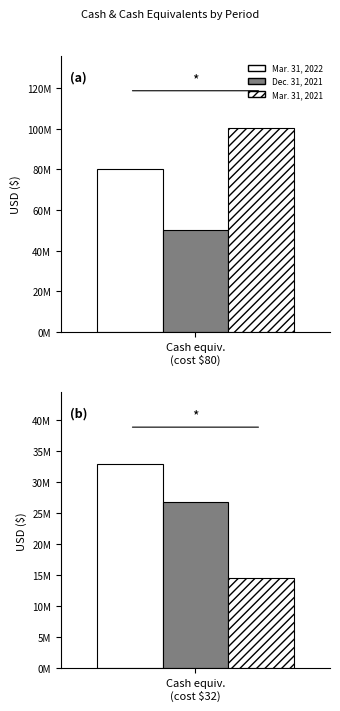

Reading left to right, transcribe all the data shown in this chart.

Mar. 31, 2022: 80189599	32870923
Dec. 31, 2021: 50117855	26722991
Mar. 31, 2021: 100502574	14583863